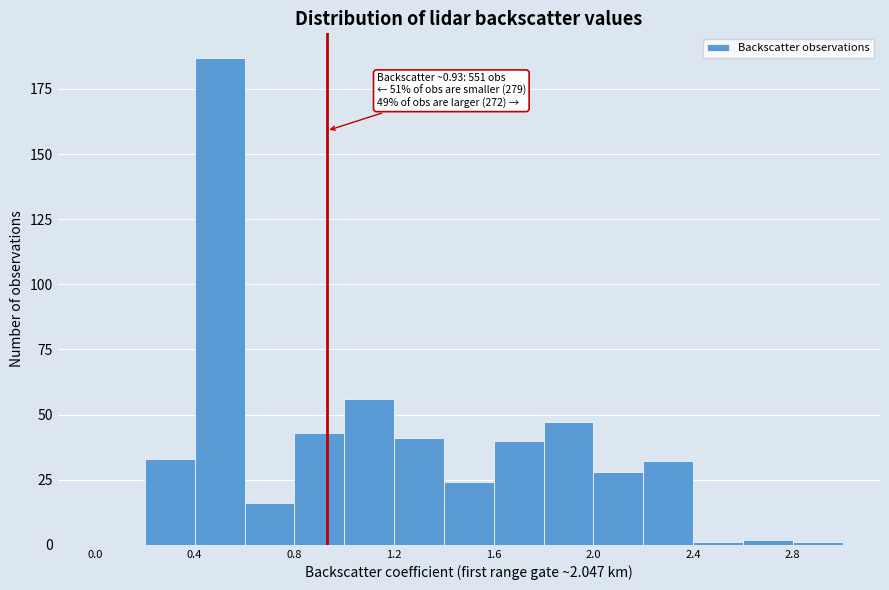

Which range on the x-axis has the tallest bar?

0.4 to 0.6